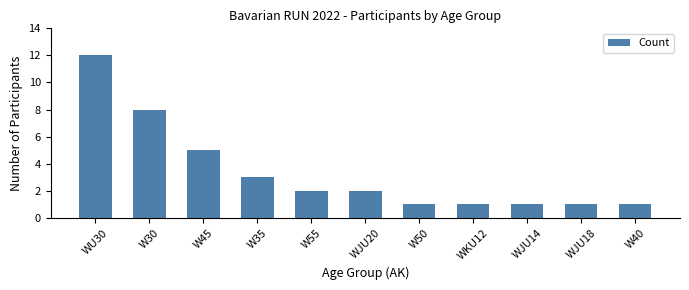

What is the average value?

3